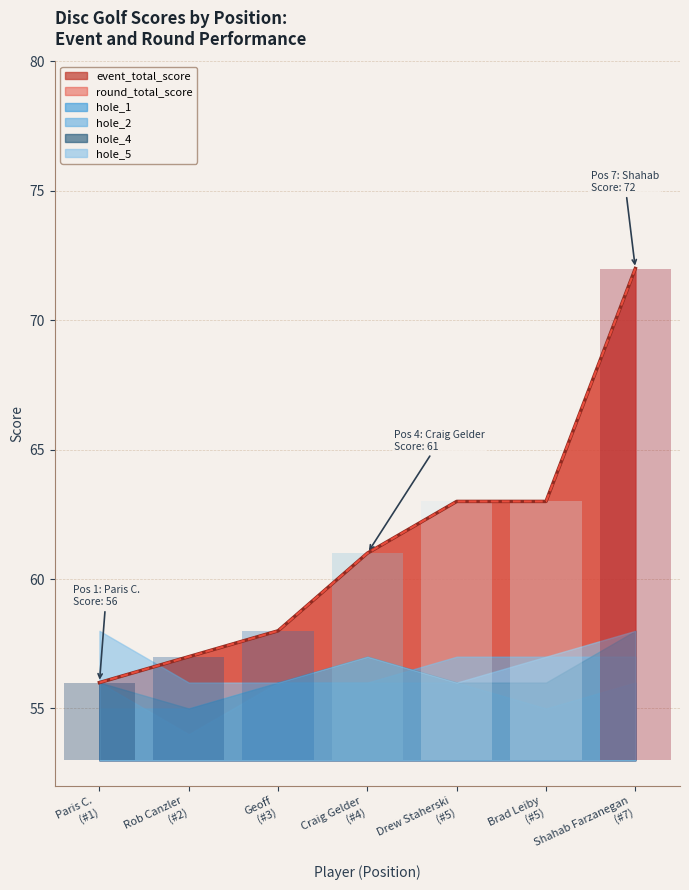

Is the value of event_total_score at Brad Leiby greater than the value of round_total_score at Rob Canzler?

Yes